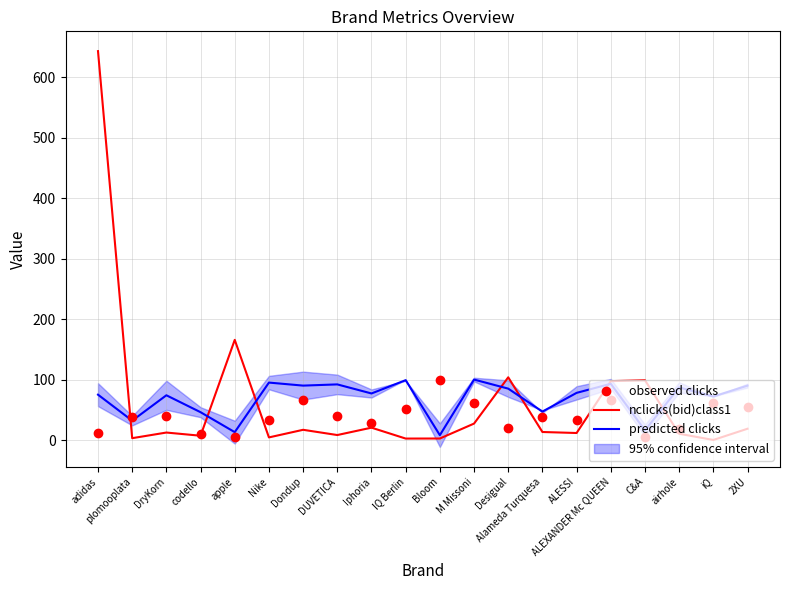

At which category is the sum across all series the highest?

adidas